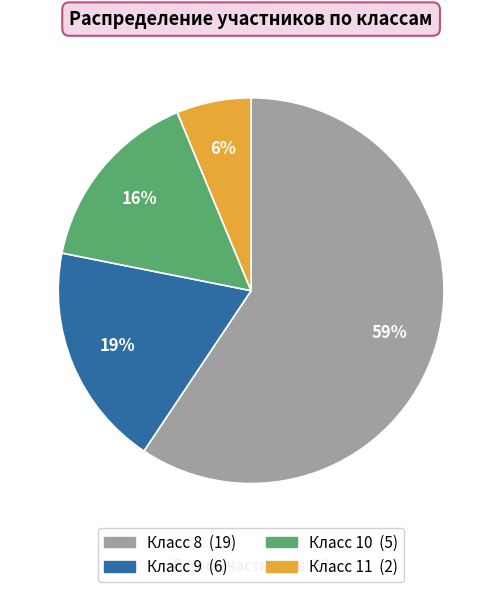

How many segments does this pie chart have?

4